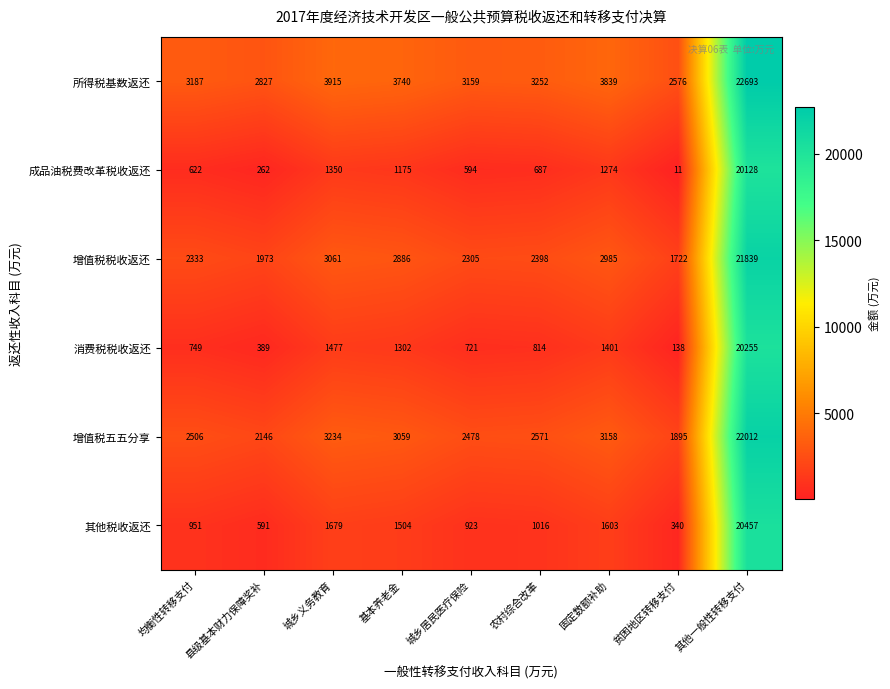

Which label corresponds to the smallest value in the chart?

贫困地区转移支付